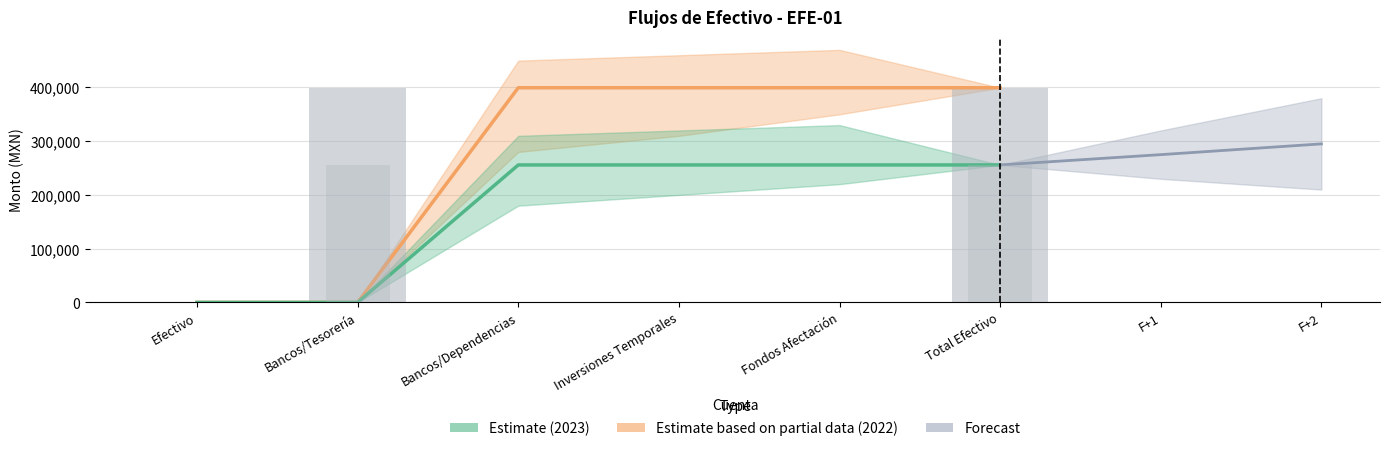

Is the value of Bancos/Tesorería 2022 at Inversiones Temporales greater than the value of Bancos/Tesorería 2023 at Efectivo?

Yes